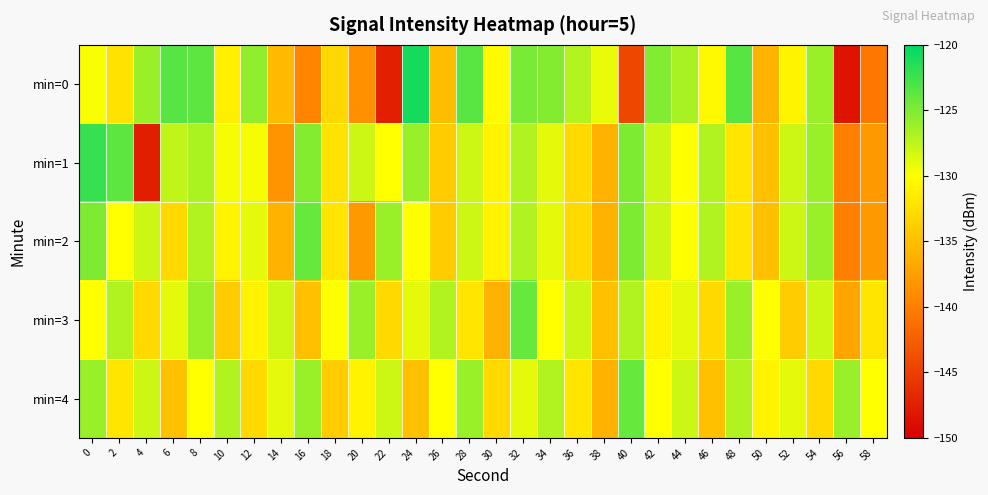

Between 48 and 56, which series saw the biggest shift?

min=0